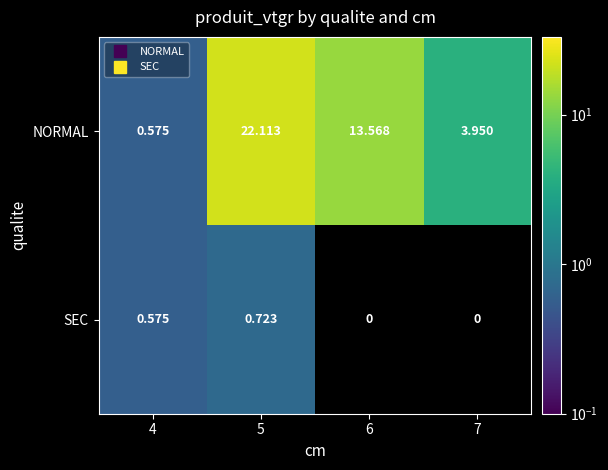

What is the sum of the NORMAL values at 5 and 7?

26.1